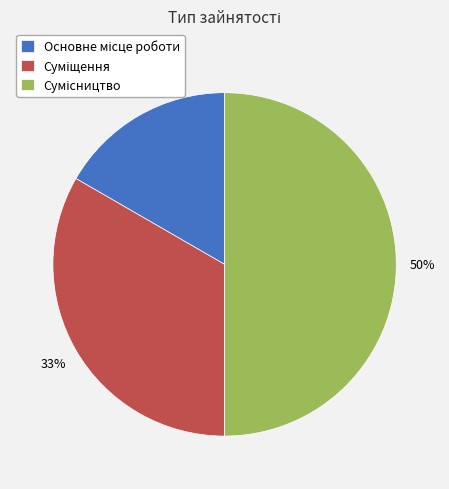

To the nearest percent, what is the difference between the largest and smallest slice percentages?

33%